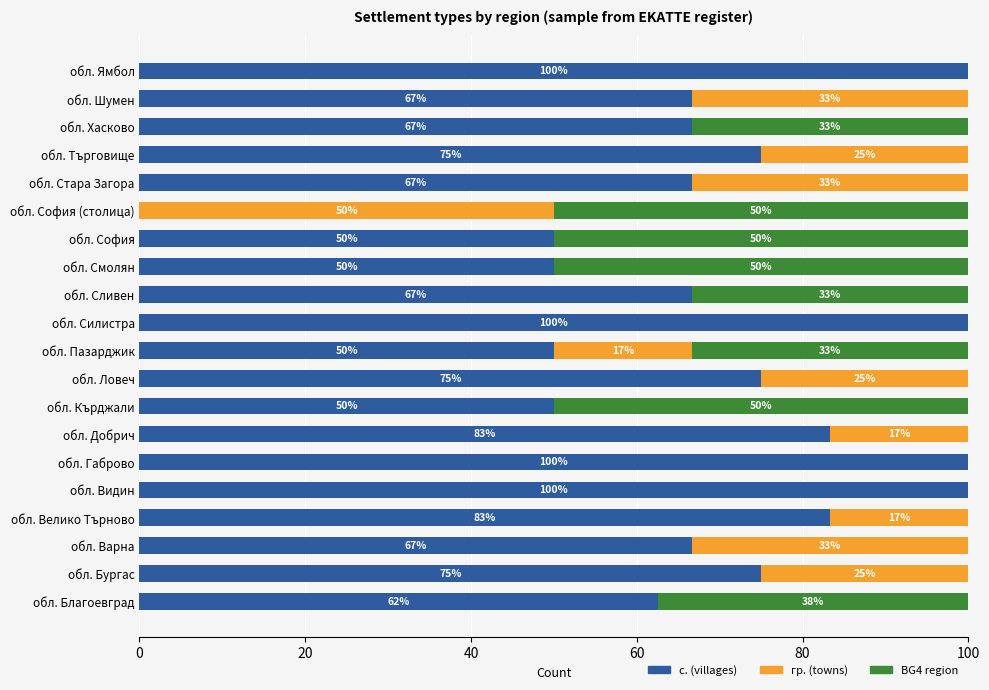

What is the total value across all series at обл. Сливен?

100.0